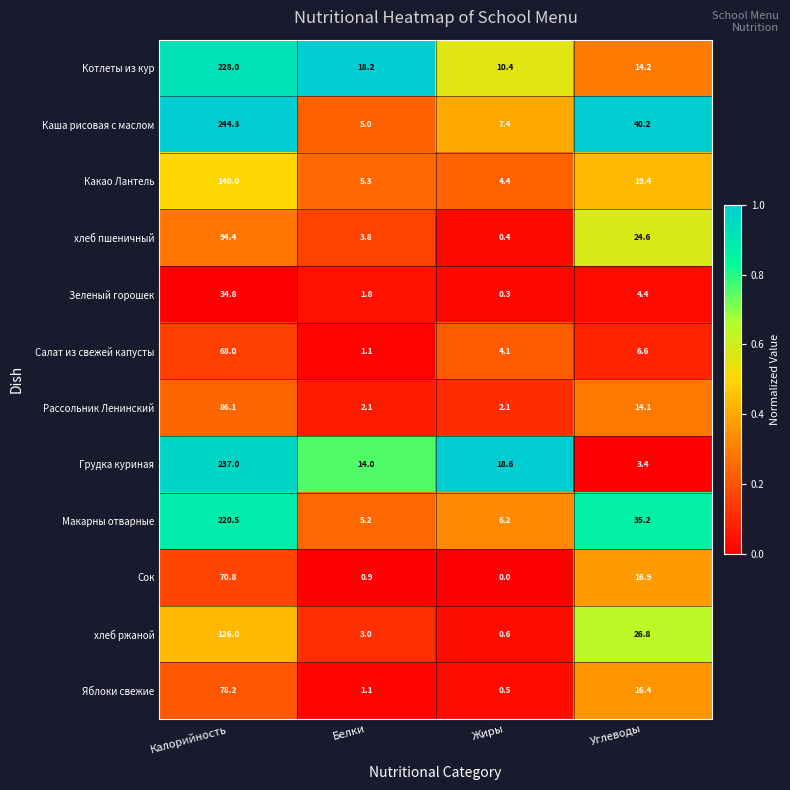

What is the difference between the maximum and minimum values in the Какао Лантель series?

135.6